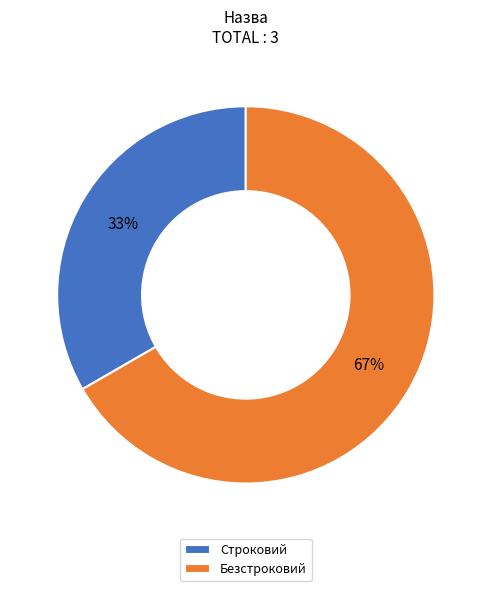

Which has a higher value, Строковий or Безстроковий?

Безстроковий